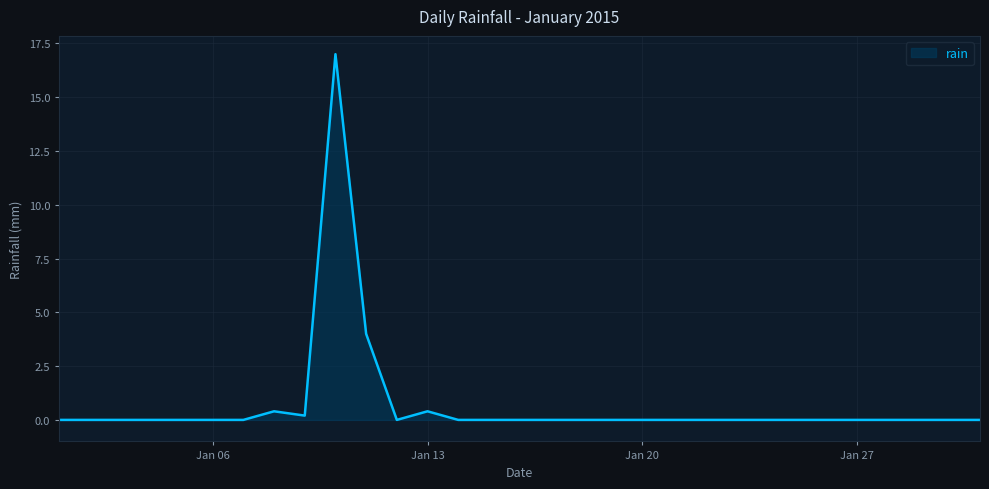

Reading left to right, transcribe all the data shown in this chart.

0.0	0.0	0.0	0.0	0.0	0.0	0.0	0.4	0.2	17.0	4.0	0.0	0.4	0.0	0.0	0.0	0.0	0.0	0.0	0.0	0.0	0.0	0.0	0.0	0.0	0.0	0.0	0.0	0.0	0.0	0.0